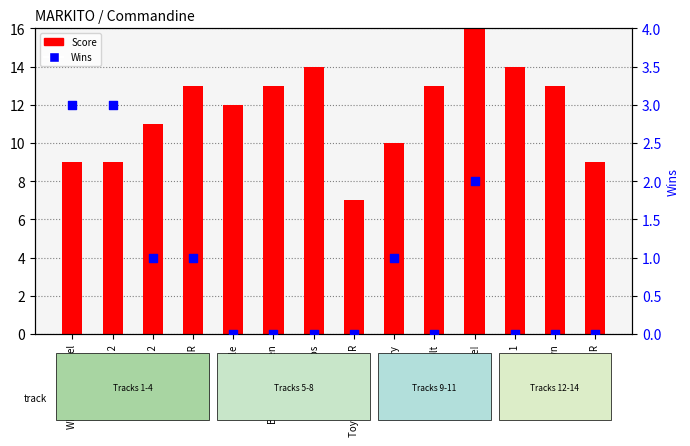

Which series contains the highest Y value?

Score